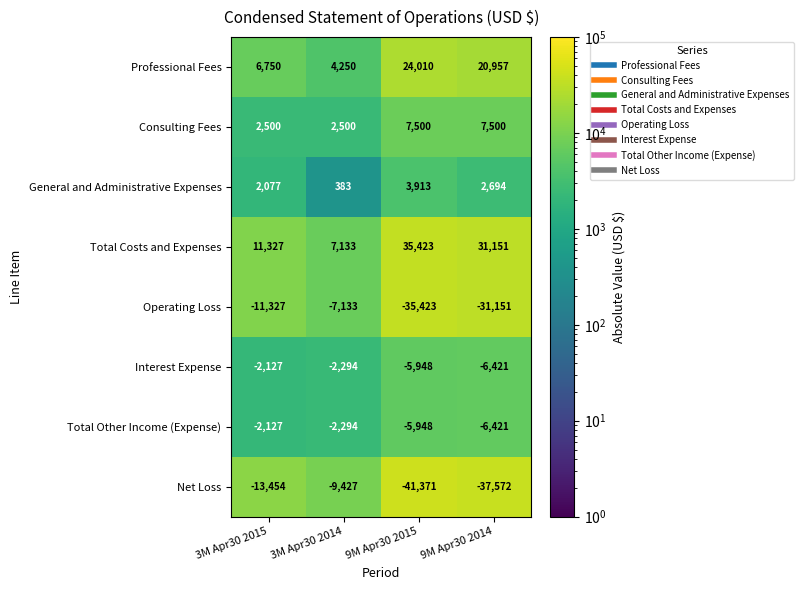

How many data points does each series have?

4